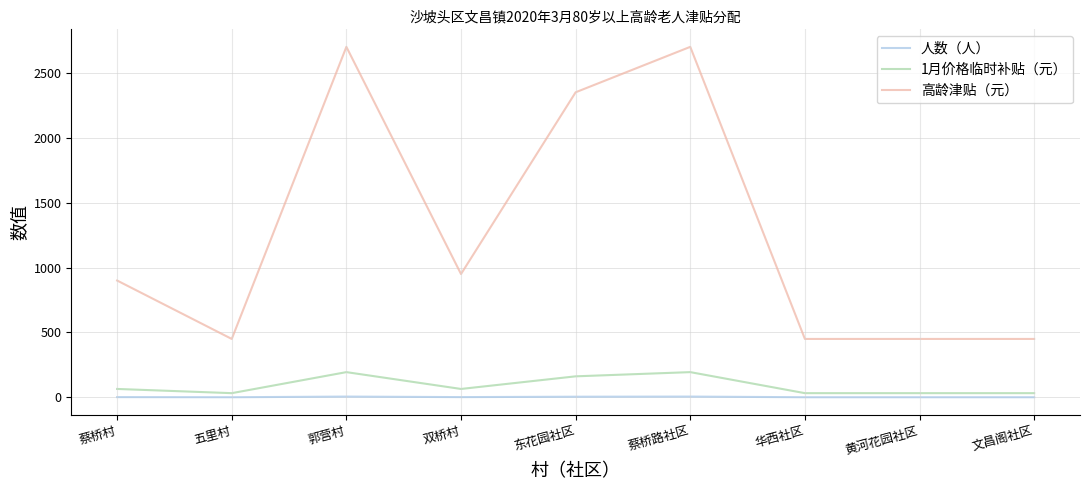

The 人数（人） series shows 6.0 at 郭营村. True or false?

True